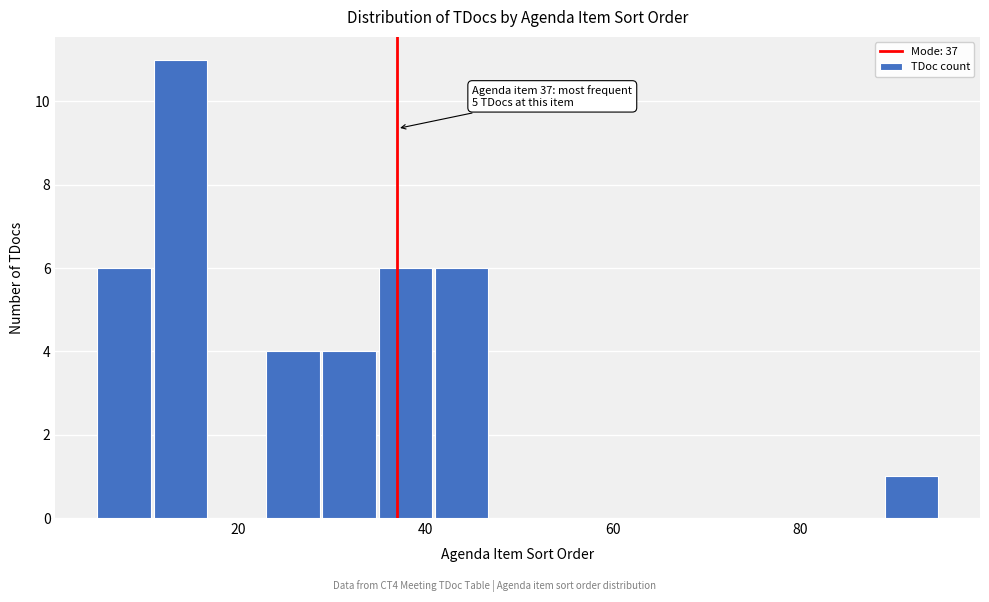

Read against the x-axis, roughly where is the centre of the tallest bar?

14